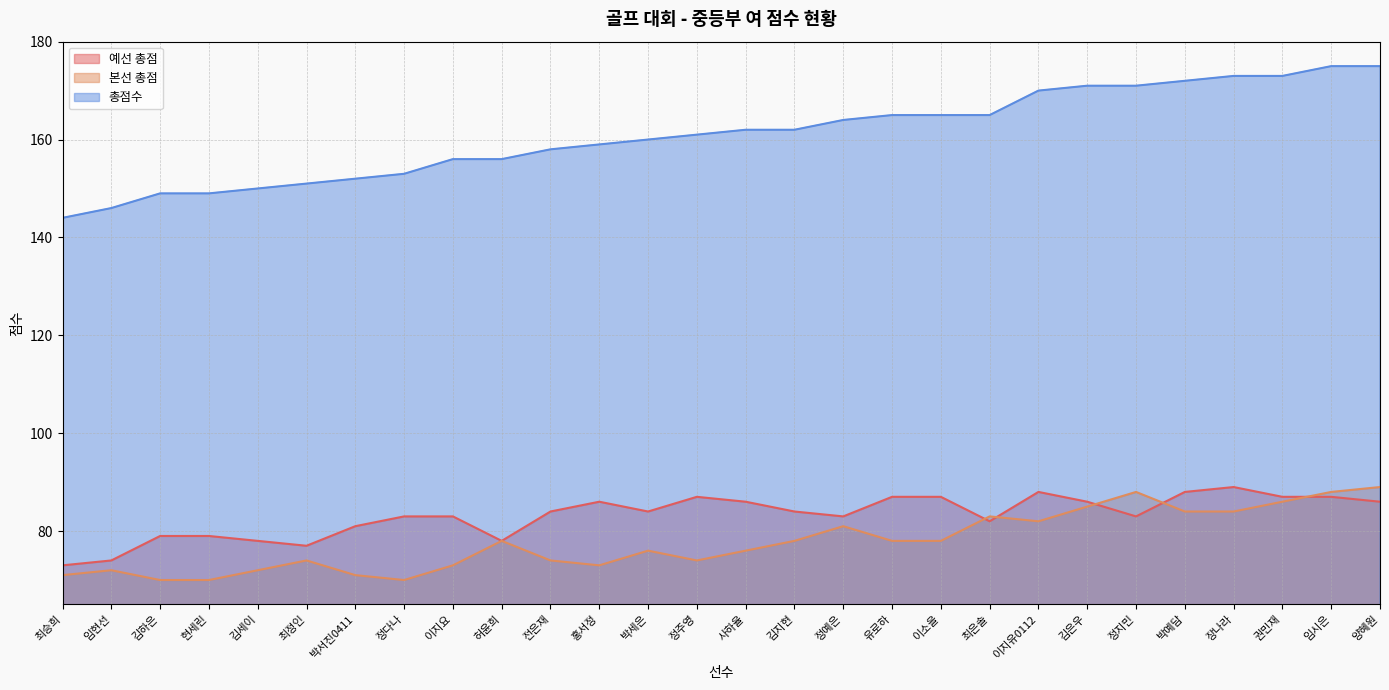

Where is 총점수 nearest to the value 159?

홍서정